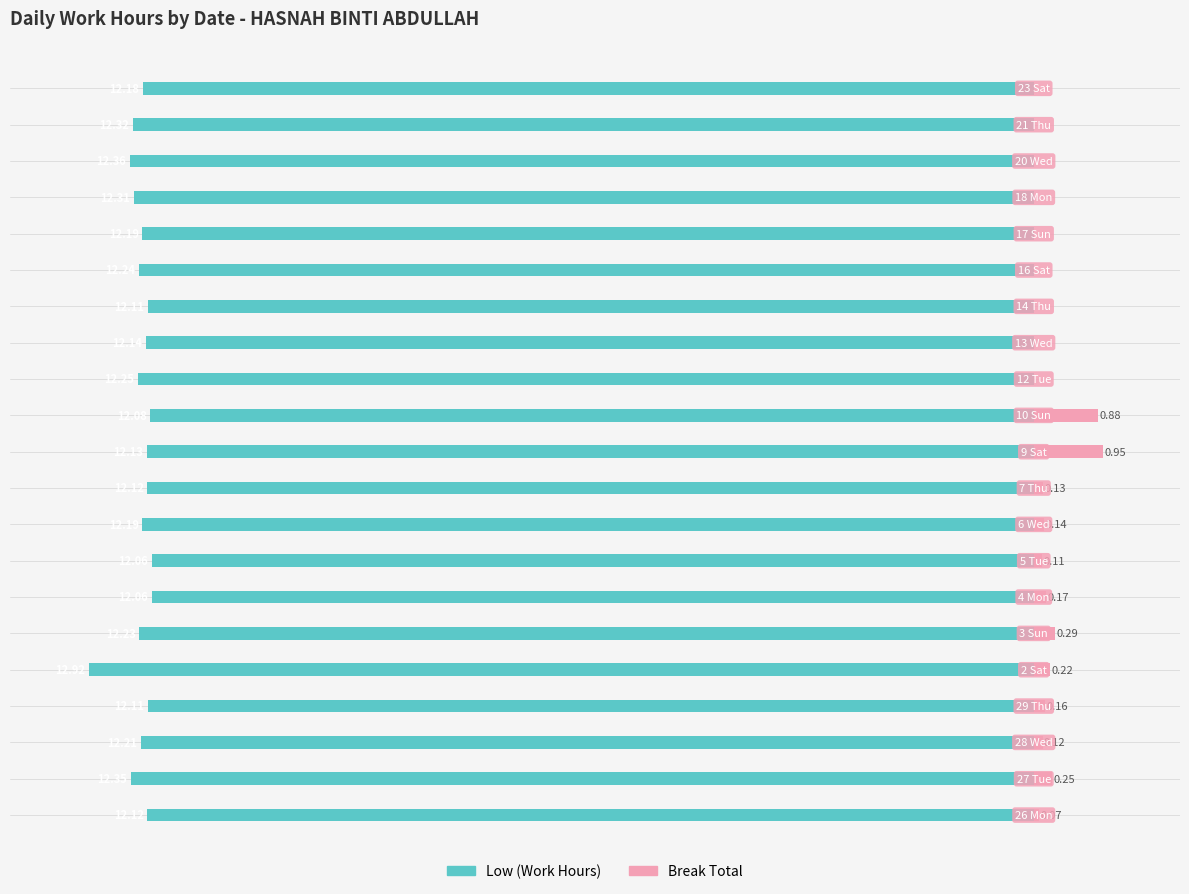

The Break Total series shows 0.1 at −14. True or false?

True